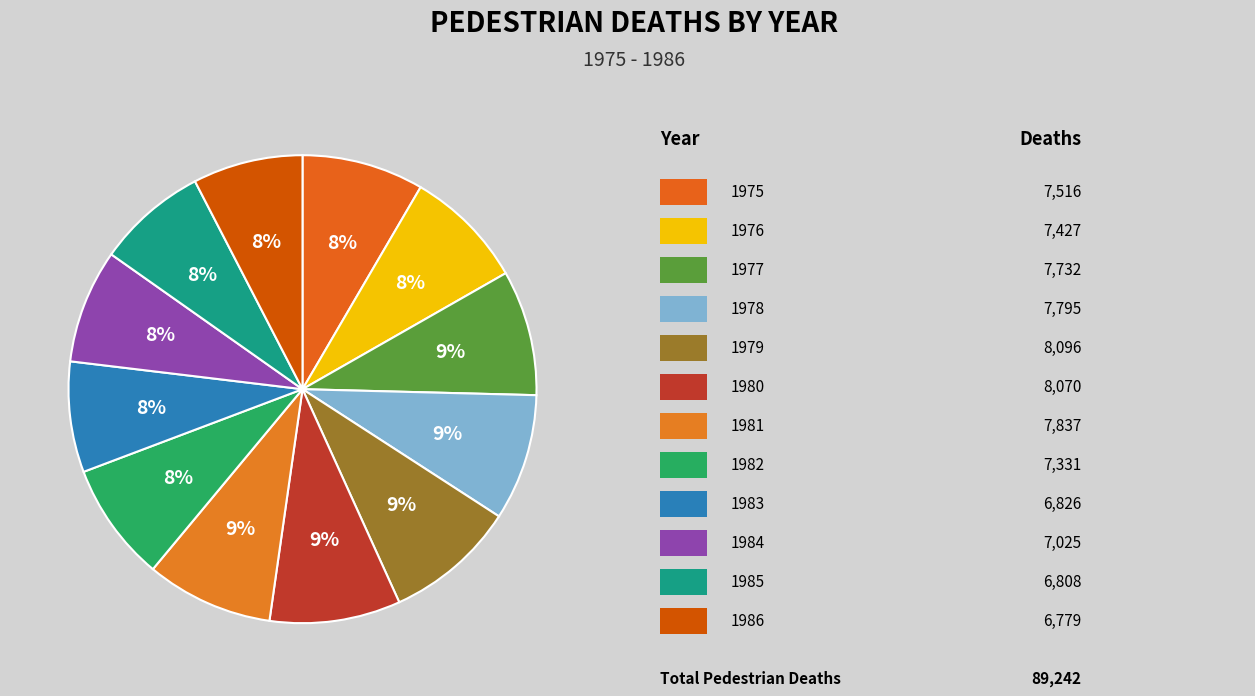

What is the largest slice in the pie chart?

1979